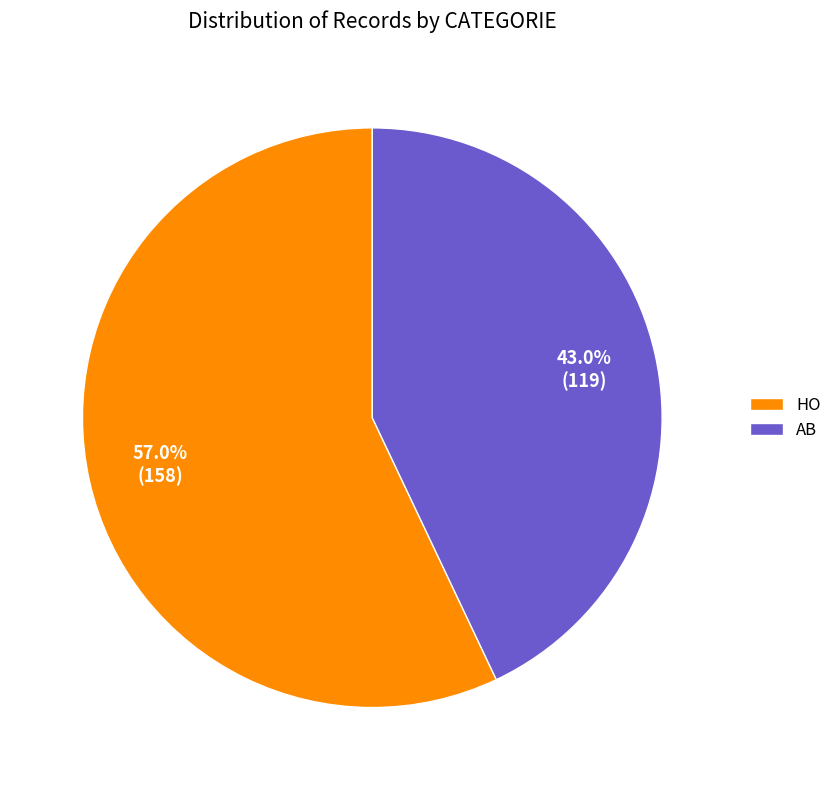

What portion of the pie excludes HO?

43.0%